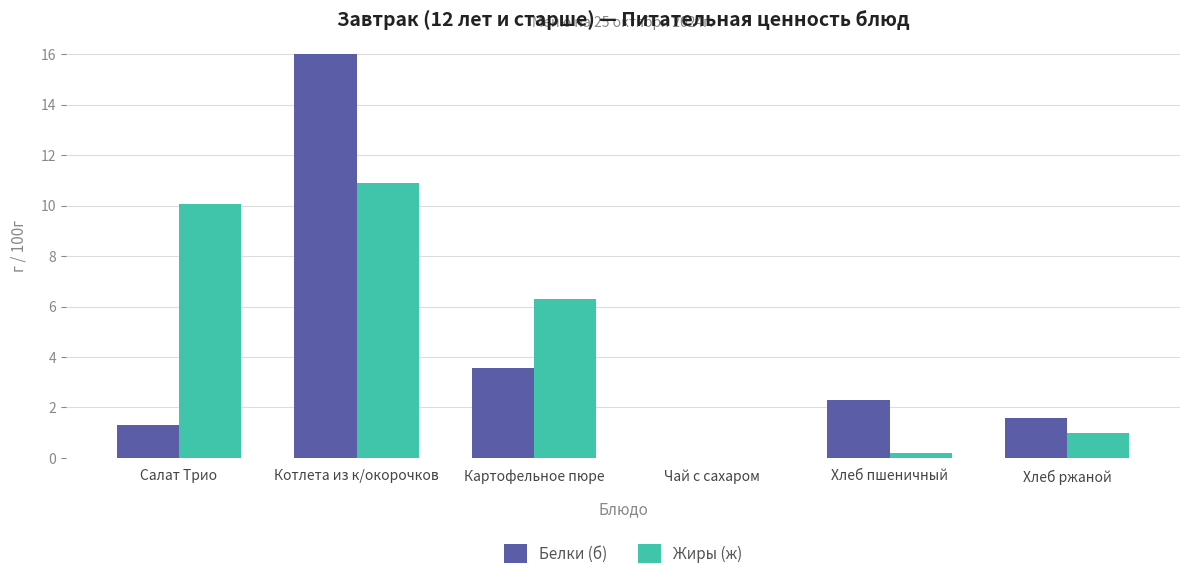

Which series has the largest range (max minus min)?

Белки (б)